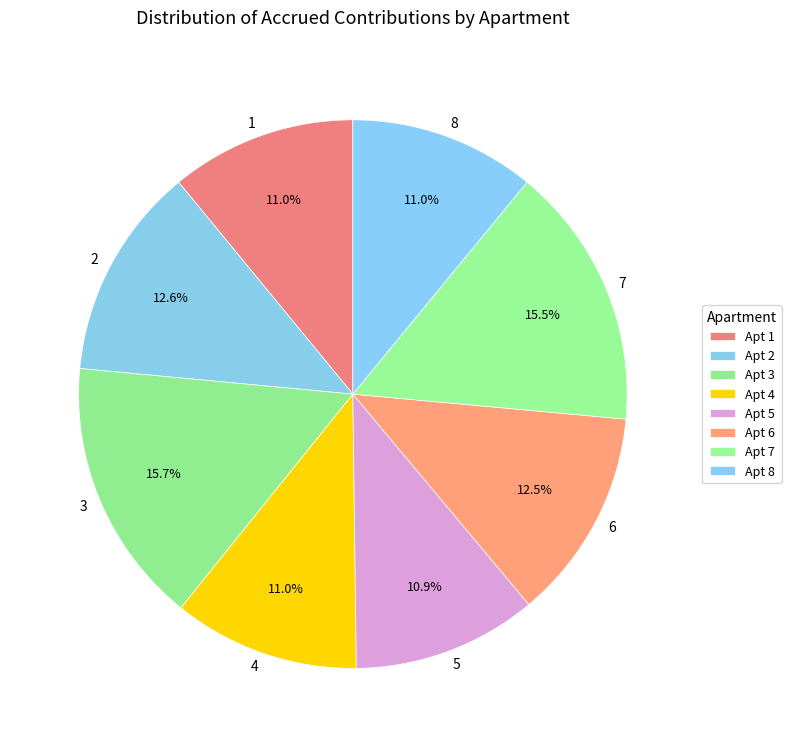

Is there a majority slice in this chart?

No